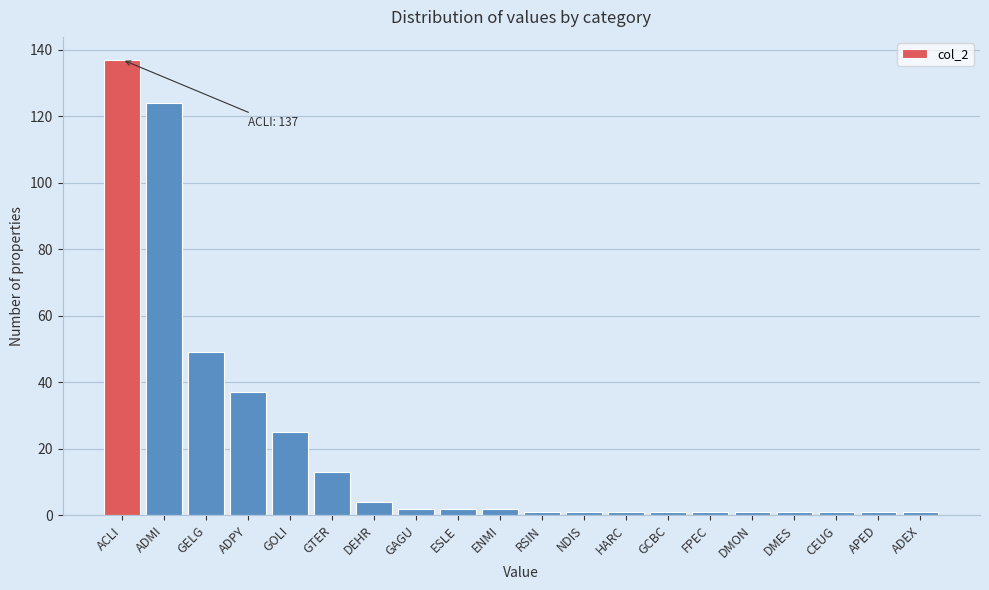

Reading left to right, extract all data points from this chart.

ACLI=137	ADMI=124	GELG=49	ADPY=37	GOLI=25	GTER=13	DEHR=4	GAGU=2	ESLE=2	ENMI=2	RSIN=1	NDIS=1	HARC=1	GCBC=1	FPEC=1	DMON=1	DMES=1	CEUG=1	APED=1	ADEX=1